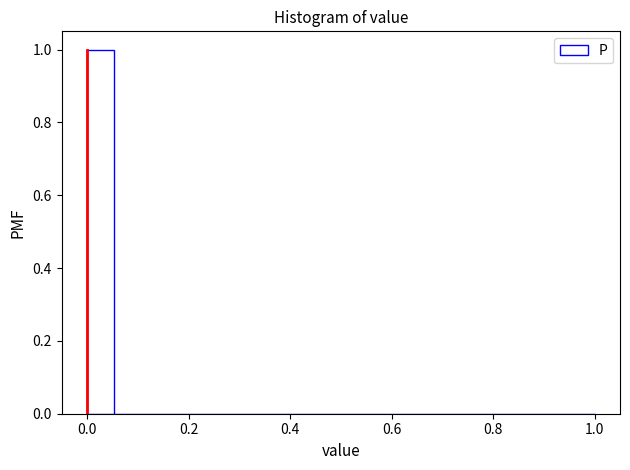

Around what value on the x-axis is the tallest bar? Give the approximate position of its centre, as read against the axis.

0.02